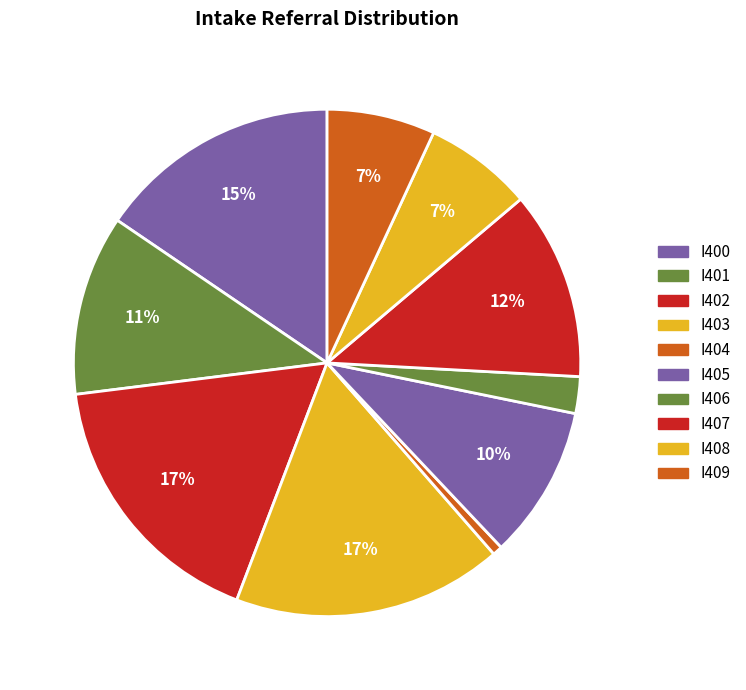

To the nearest percent, what portion does I402 represent?

17%